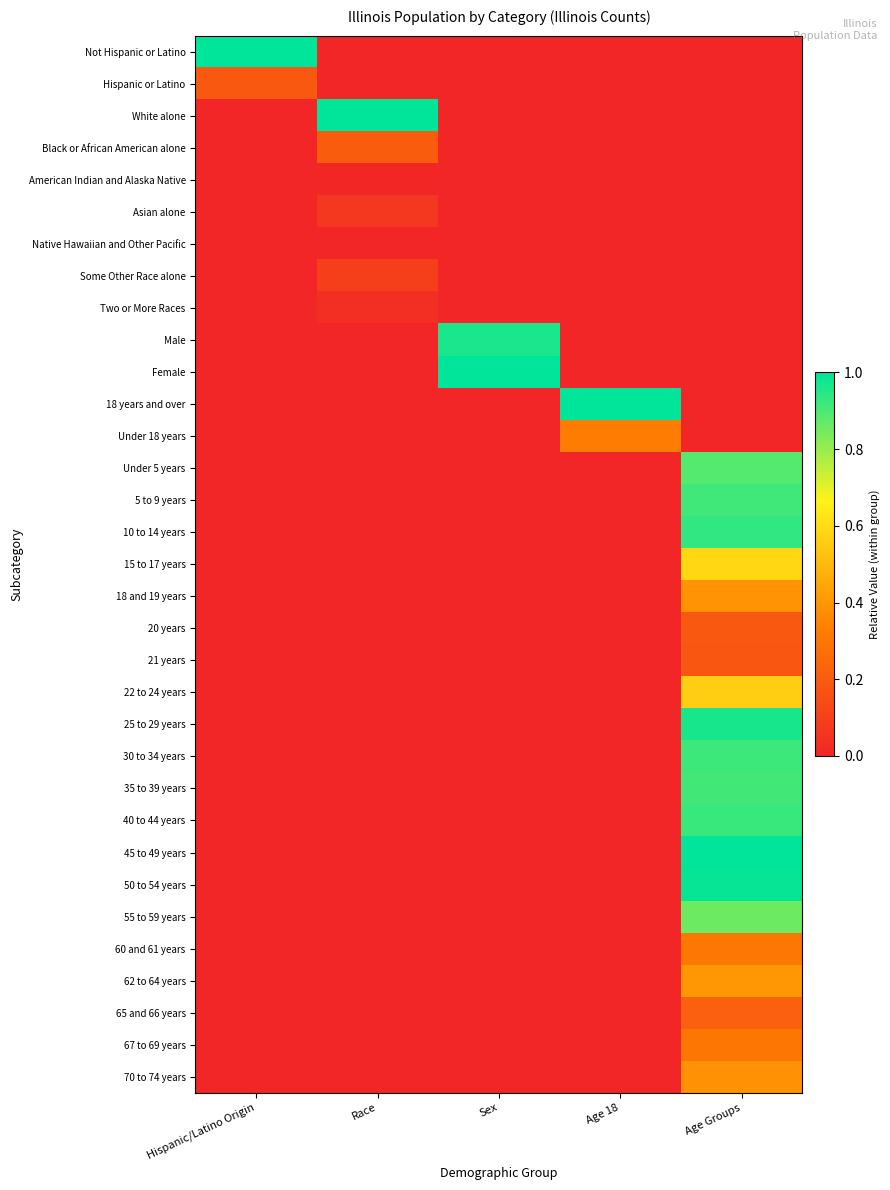

Reading left to right, extract all data points from this chart.

Not Hispanic or Latino: Hispanic/Latino Origin=1.0	Race=0.0	Sex=0.0	Age 18=0.0	Age Groups=0.0
Hispanic or Latino: Hispanic/Latino Origin=0.2	Race=0.0	Sex=0.0	Age 18=0.0	Age Groups=0.0
White alone: Hispanic/Latino Origin=0.0	Race=1.0	Sex=0.0	Age 18=0.0	Age Groups=0.0
Black or African American alone: Hispanic/Latino Origin=0.0	Race=0.2	Sex=0.0	Age 18=0.0	Age Groups=0.0
American Indian and Alaska Native: Hispanic/Latino Origin=0.0	Race=0.0	Sex=0.0	Age 18=0.0	Age Groups=0.0
Asian alone: Hispanic/Latino Origin=0.0	Race=0.1	Sex=0.0	Age 18=0.0	Age Groups=0.0
Native Hawaiian and Other Pacific: Hispanic/Latino Origin=0.0	Race=0.0	Sex=0.0	Age 18=0.0	Age Groups=0.0
Some Other Race alone: Hispanic/Latino Origin=0.0	Race=0.1	Sex=0.0	Age 18=0.0	Age Groups=0.0
Two or More Races: Hispanic/Latino Origin=0.0	Race=0.0	Sex=0.0	Age 18=0.0	Age Groups=0.0
Male: Hispanic/Latino Origin=0.0	Race=0.0	Sex=1.0	Age 18=0.0	Age Groups=0.0
Female: Hispanic/Latino Origin=0.0	Race=0.0	Sex=1.0	Age 18=0.0	Age Groups=0.0
18 years and over: Hispanic/Latino Origin=0.0	Race=0.0	Sex=0.0	Age 18=1.0	Age Groups=0.0
Under 18 years: Hispanic/Latino Origin=0.0	Race=0.0	Sex=0.0	Age 18=0.3	Age Groups=0.0
Under 5 years: Hispanic/Latino Origin=0.0	Race=0.0	Sex=0.0	Age 18=0.0	Age Groups=0.9
5 to 9 years: Hispanic/Latino Origin=0.0	Race=0.0	Sex=0.0	Age 18=0.0	Age Groups=0.9
10 to 14 years: Hispanic/Latino Origin=0.0	Race=0.0	Sex=0.0	Age 18=0.0	Age Groups=0.9
15 to 17 years: Hispanic/Latino Origin=0.0	Race=0.0	Sex=0.0	Age 18=0.0	Age Groups=0.6
18 and 19 years: Hispanic/Latino Origin=0.0	Race=0.0	Sex=0.0	Age 18=0.0	Age Groups=0.4
20 years: Hispanic/Latino Origin=0.0	Race=0.0	Sex=0.0	Age 18=0.0	Age Groups=0.2
21 years: Hispanic/Latino Origin=0.0	Race=0.0	Sex=0.0	Age 18=0.0	Age Groups=0.2
22 to 24 years: Hispanic/Latino Origin=0.0	Race=0.0	Sex=0.0	Age 18=0.0	Age Groups=0.6
25 to 29 years: Hispanic/Latino Origin=0.0	Race=0.0	Sex=0.0	Age 18=0.0	Age Groups=1.0
30 to 34 years: Hispanic/Latino Origin=0.0	Race=0.0	Sex=0.0	Age 18=0.0	Age Groups=0.9
35 to 39 years: Hispanic/Latino Origin=0.0	Race=0.0	Sex=0.0	Age 18=0.0	Age Groups=0.9
40 to 44 years: Hispanic/Latino Origin=0.0	Race=0.0	Sex=0.0	Age 18=0.0	Age Groups=0.9
45 to 49 years: Hispanic/Latino Origin=0.0	Race=0.0	Sex=0.0	Age 18=0.0	Age Groups=1.0
50 to 54 years: Hispanic/Latino Origin=0.0	Race=0.0	Sex=0.0	Age 18=0.0	Age Groups=1.0
55 to 59 years: Hispanic/Latino Origin=0.0	Race=0.0	Sex=0.0	Age 18=0.0	Age Groups=0.9
60 and 61 years: Hispanic/Latino Origin=0.0	Race=0.0	Sex=0.0	Age 18=0.0	Age Groups=0.3
62 to 64 years: Hispanic/Latino Origin=0.0	Race=0.0	Sex=0.0	Age 18=0.0	Age Groups=0.4
65 and 66 years: Hispanic/Latino Origin=0.0	Race=0.0	Sex=0.0	Age 18=0.0	Age Groups=0.2
67 to 69 years: Hispanic/Latino Origin=0.0	Race=0.0	Sex=0.0	Age 18=0.0	Age Groups=0.3
70 to 74 years: Hispanic/Latino Origin=0.0	Race=0.0	Sex=0.0	Age 18=0.0	Age Groups=0.4